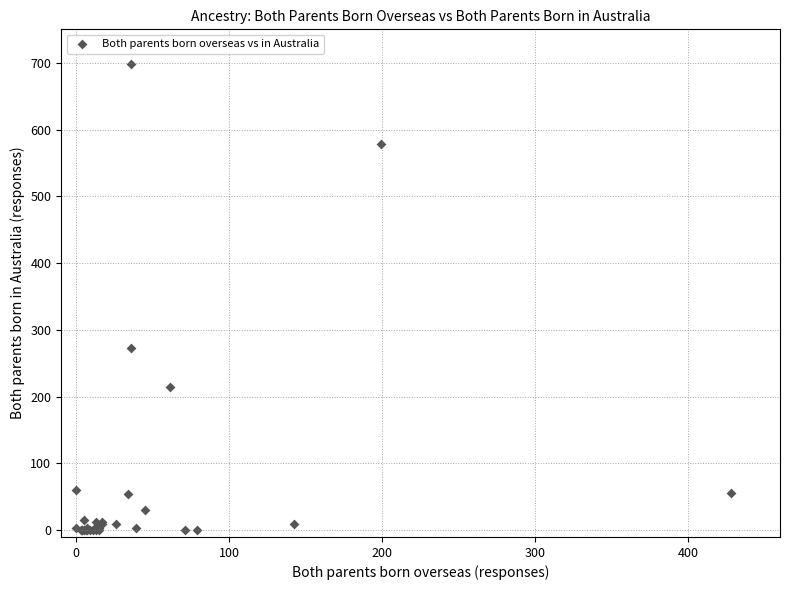

What Y value in the scatter plot is closest to 349?

273